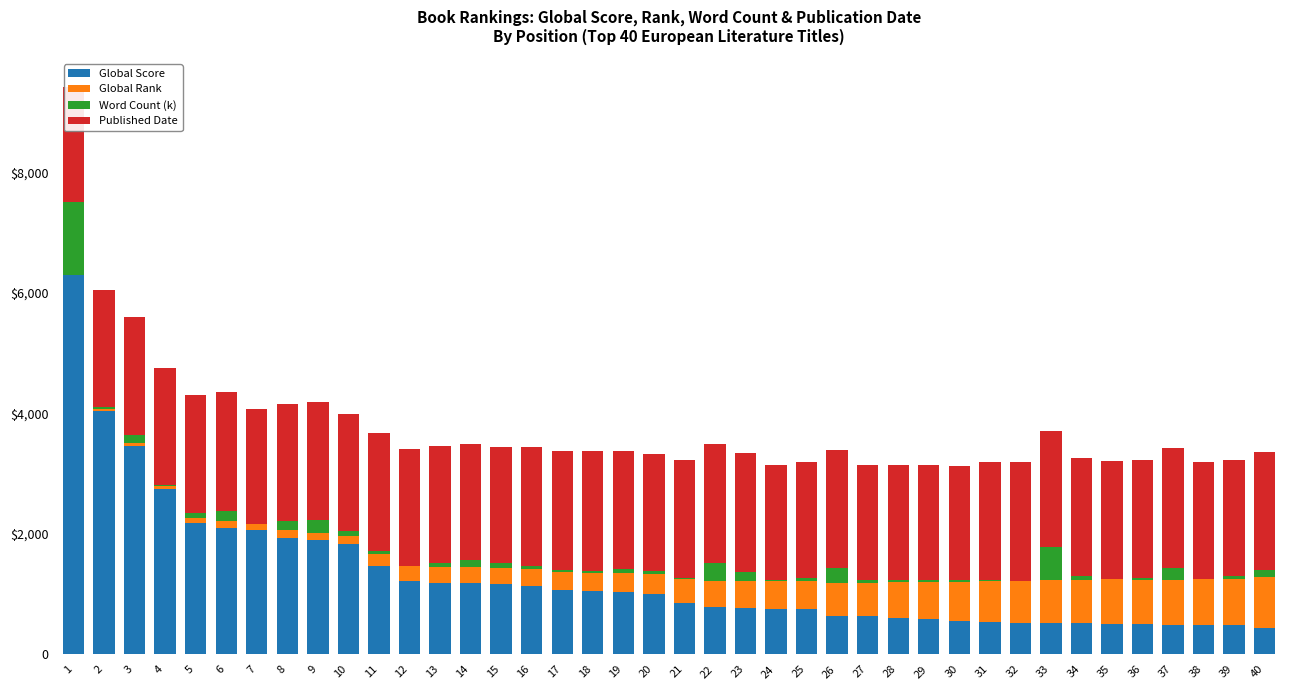

What are all the series names shown in the legend?

Global Score, Global Rank, Word Count (k), Published Date